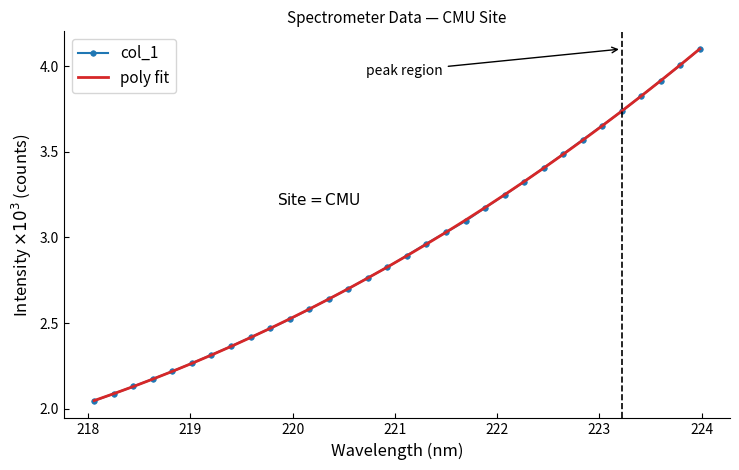

What is the highest value of the col_1 series?

4.1